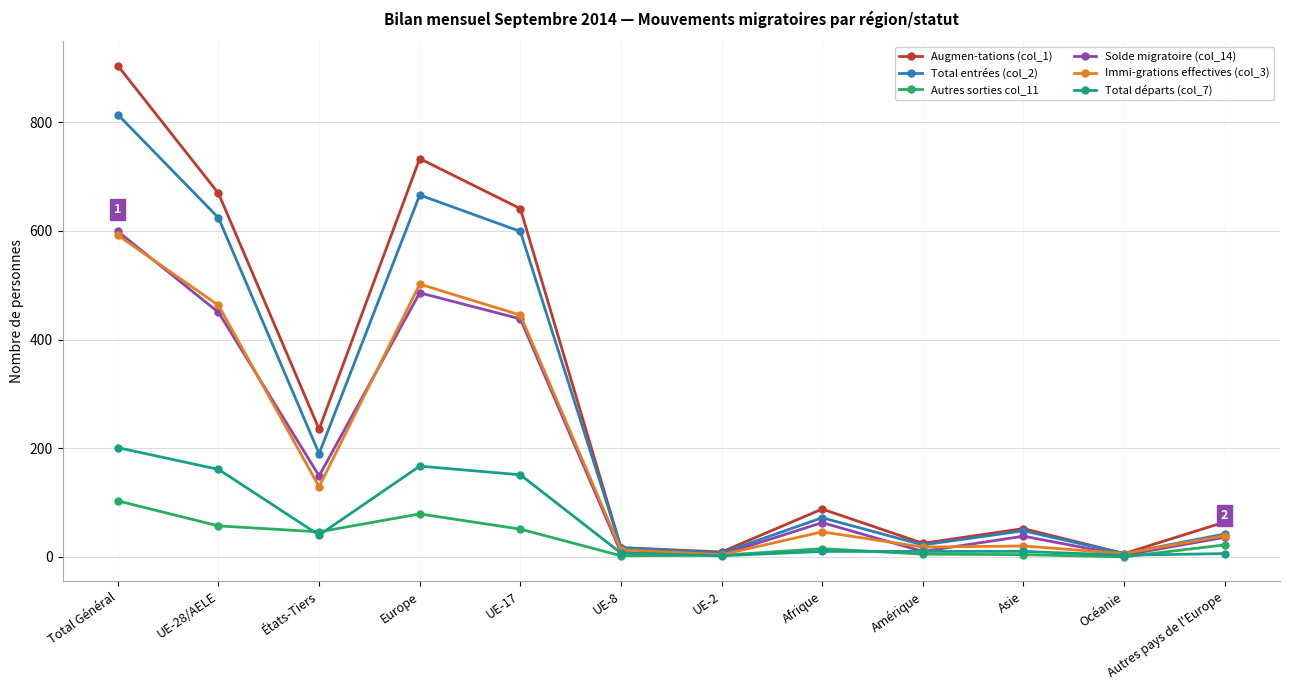

What is the difference between the highest and lowest values at UE-17?

590